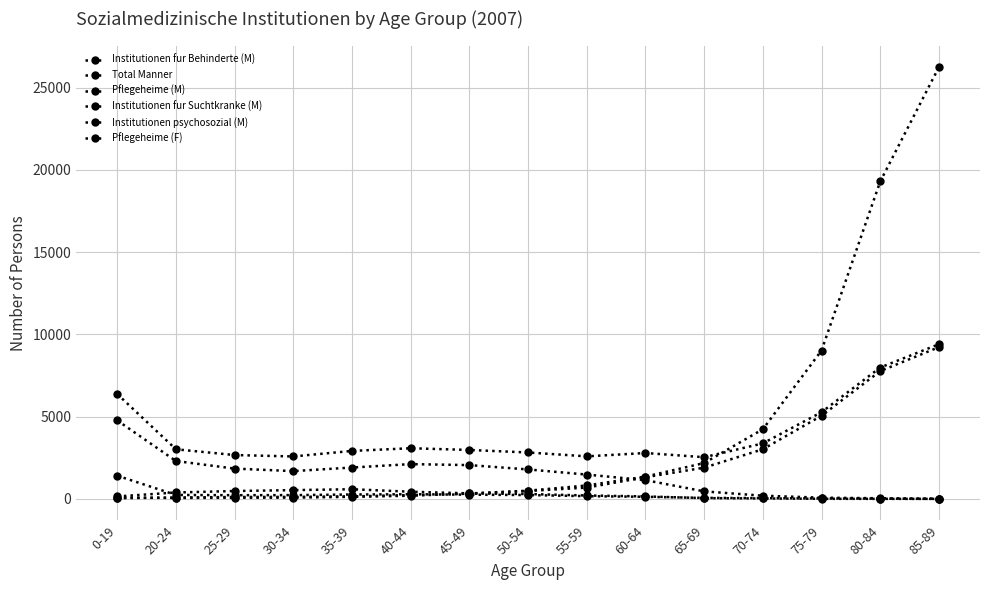

What is the sum of all Pflegeheime (M) values?

30514